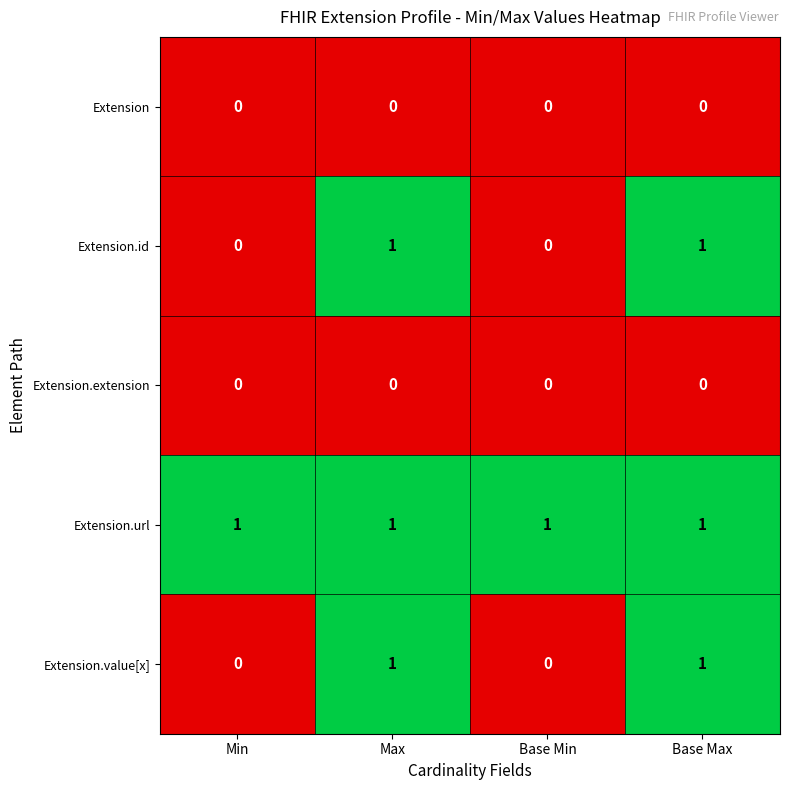

True or false: Extension.url has a value of 2 at Min.

False